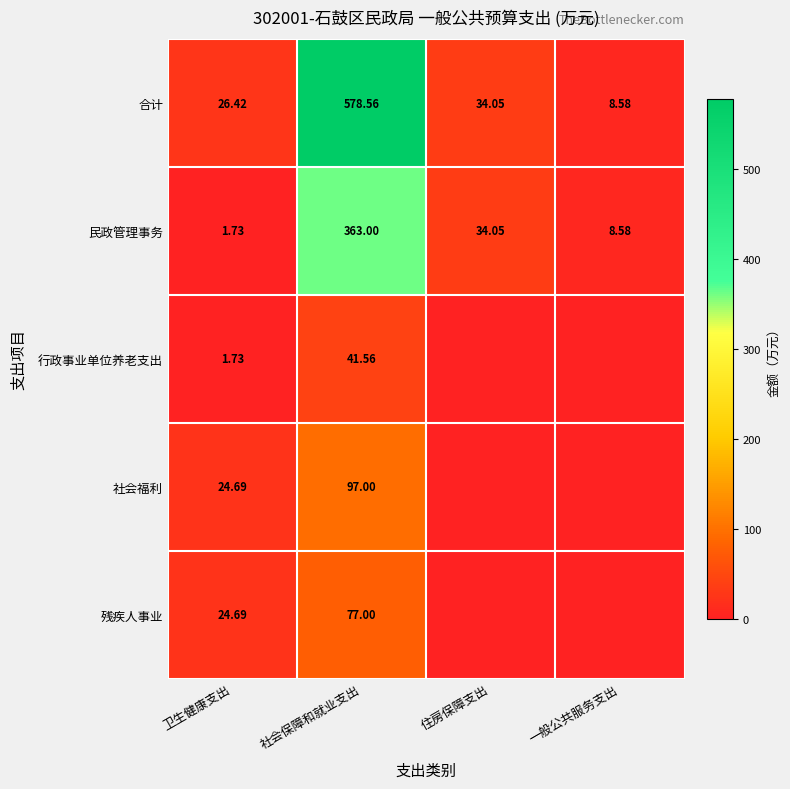

Rank the categories by 民政管理事务 value from highest to lowest.

社会保障和就业支出, 住房保障支出, 一般公共服务支出, 卫生健康支出